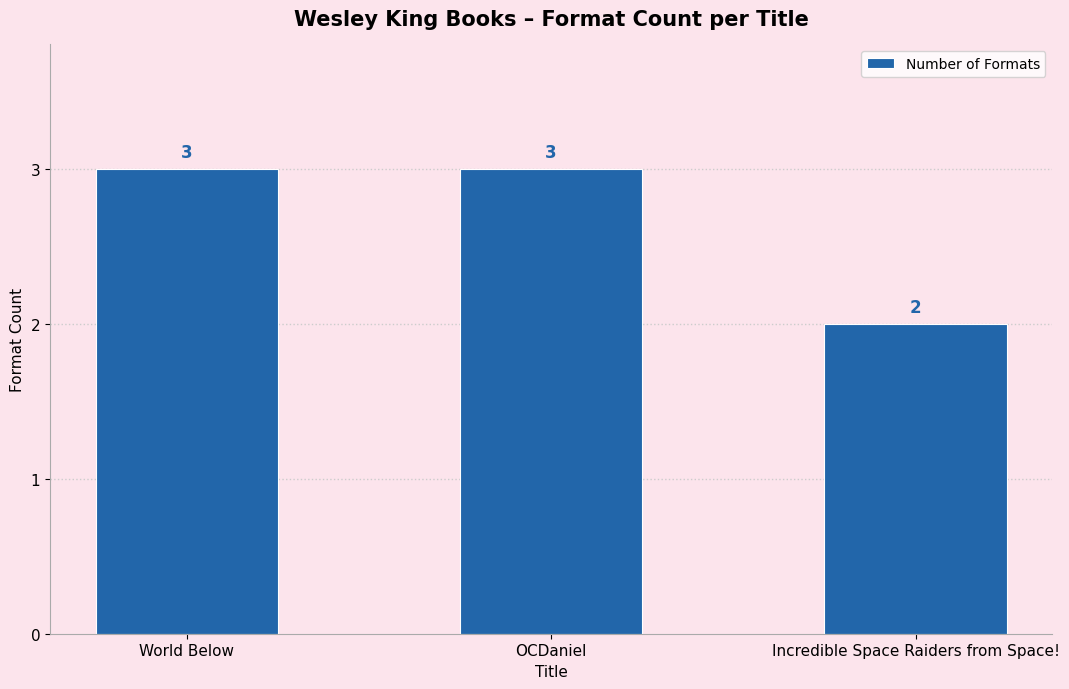

Approximately how many times larger is the value at Incredible Space Raiders from Space! compared to OCDaniel?

0.7